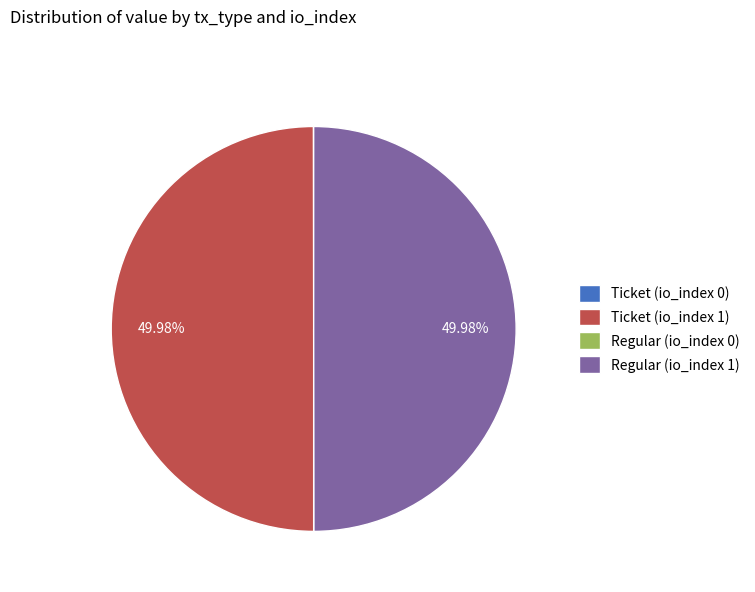

How many slices are in this pie chart?

4